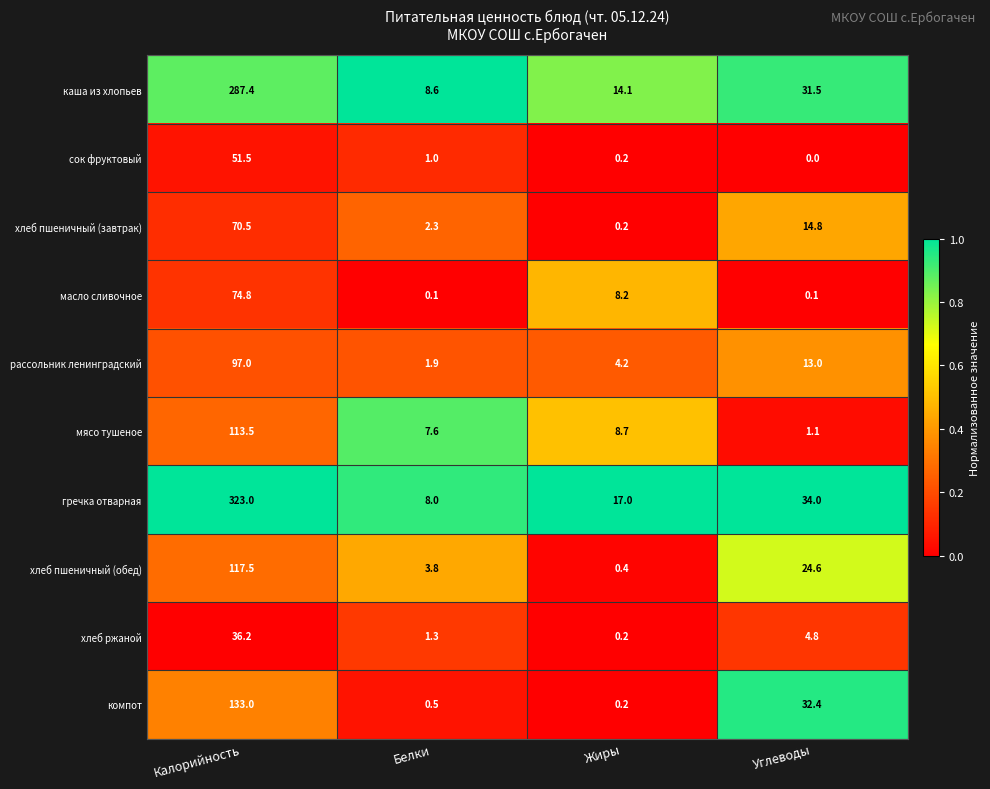

What is the maximum value for хлеб пшеничный (обед)?

117.5